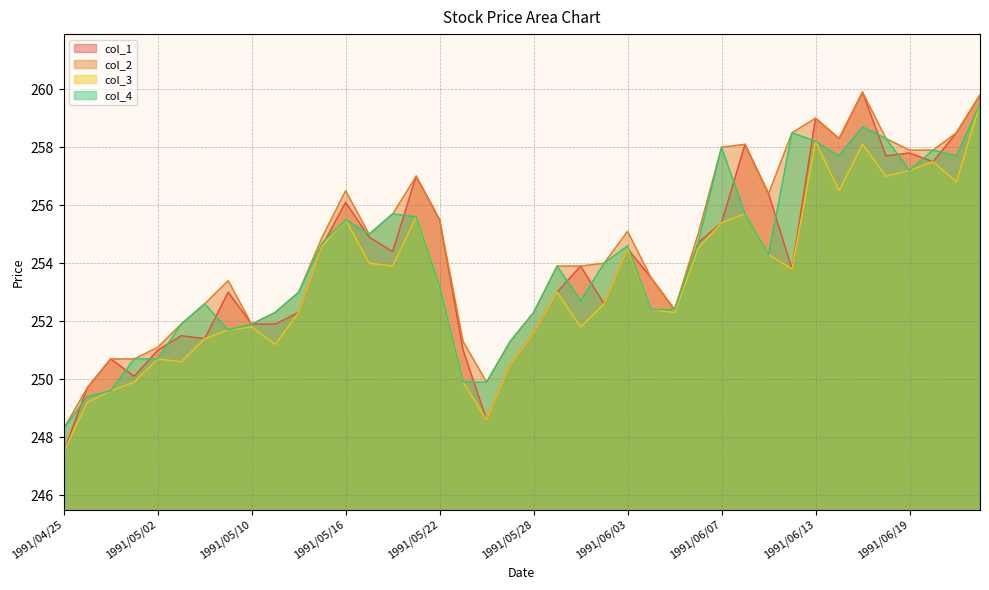

Is it true that col_4 equals 413.7 at 1991/06/21?

False